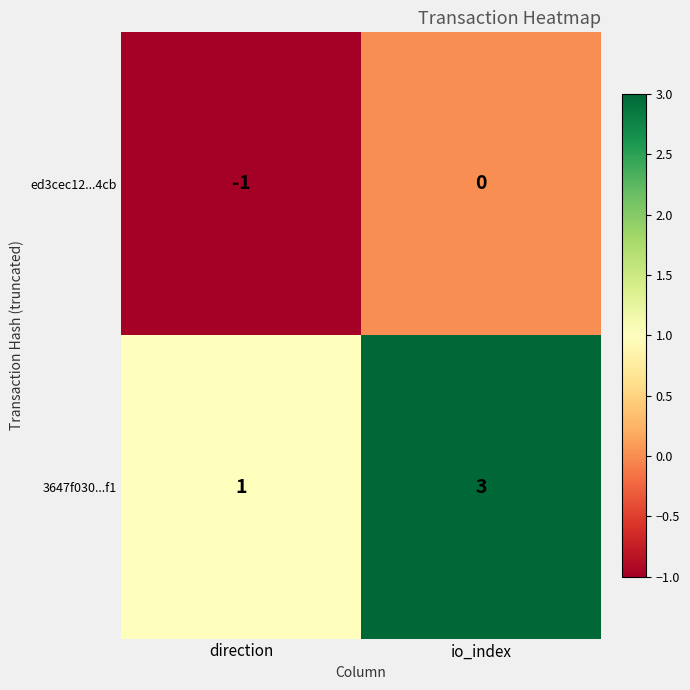

Rank the series by their maximum value, from highest to lowest.

3647f030...f1, ed3cec12...4cb